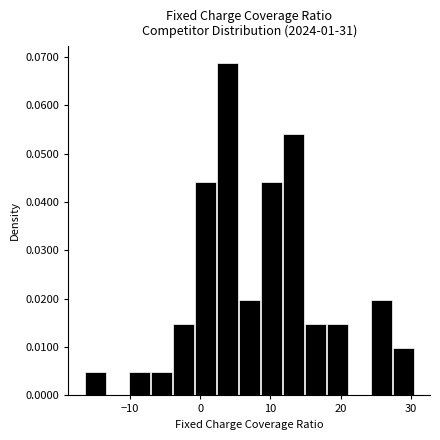

Around what value on the x-axis is the tallest bar? Give the approximate position of its centre, as read against the axis.

4